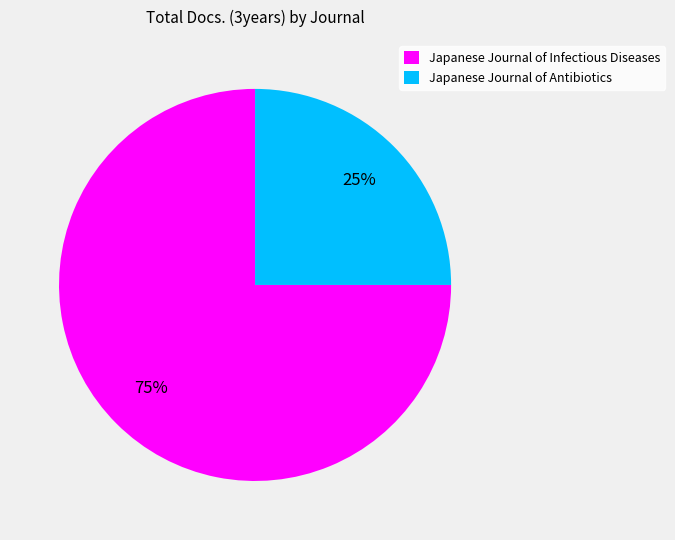

What is the ratio of the value at Japanese Journal of Antibiotics to the value at Japanese Journal of Infectious Diseases?

0.3